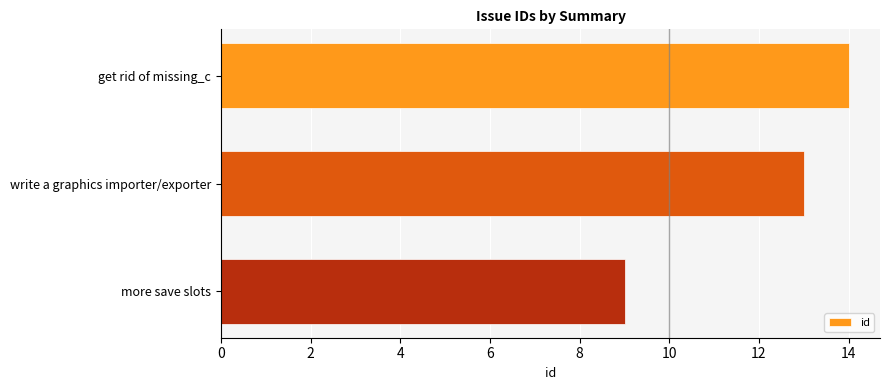

Rank the categories by value from highest to lowest.

get rid of missing_c, write a graphics importer/exporter, more save slots